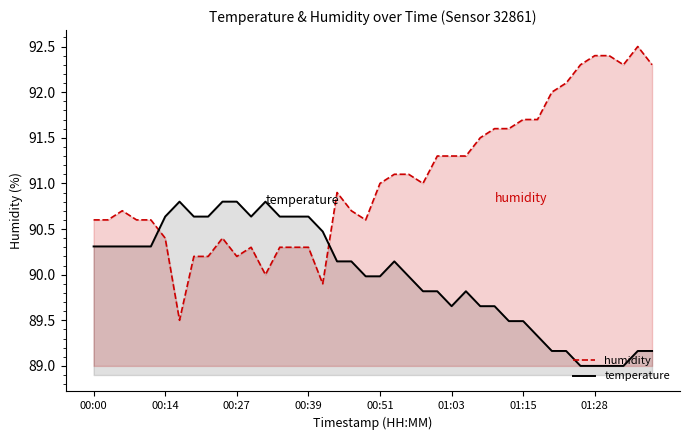

Which series ends up on top after the final intersection of temperature and humidity?

humidity